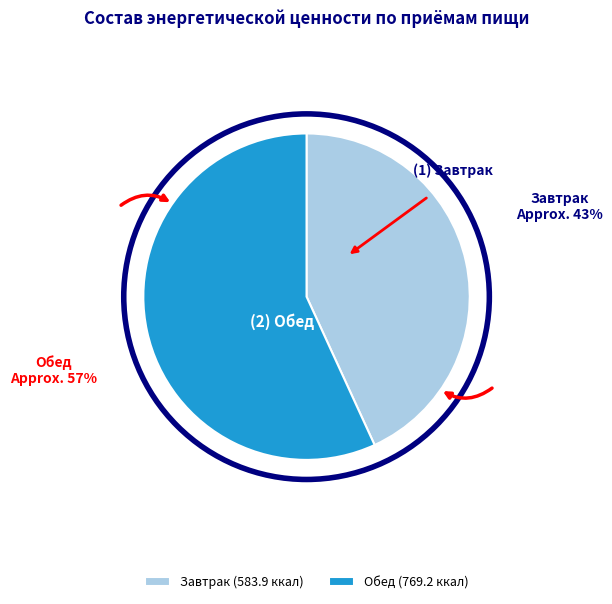

True or false: Обед accounts for 51% of the total.

False